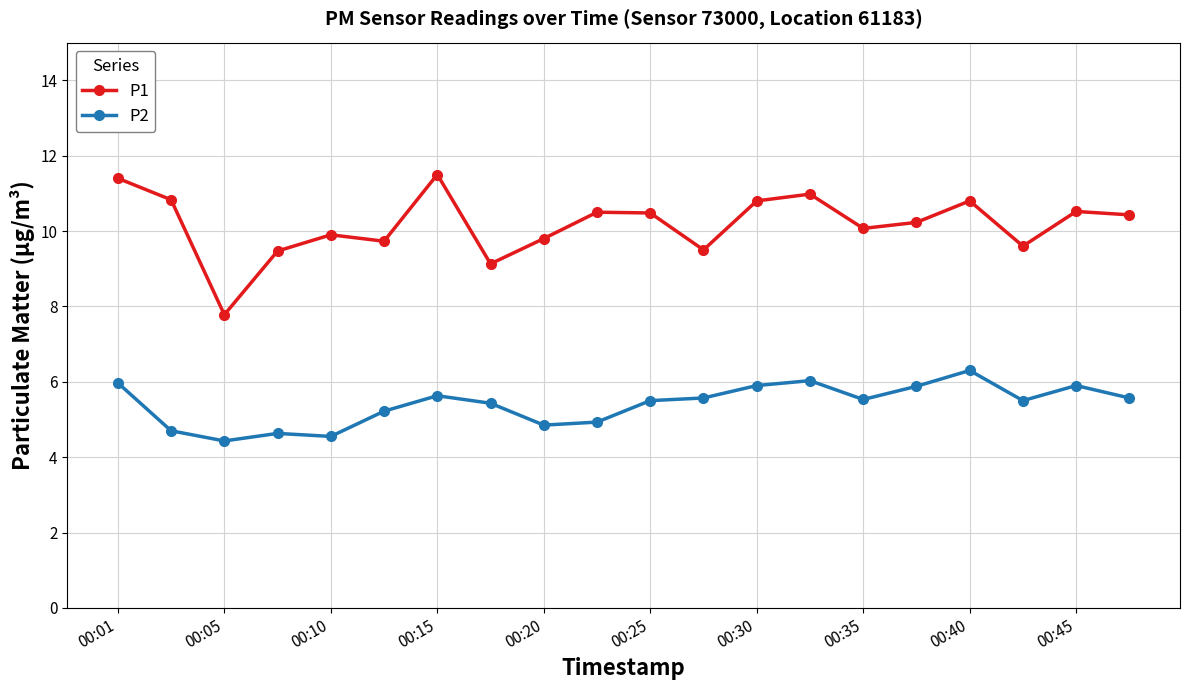

Which series has the largest total across all categories?

P1